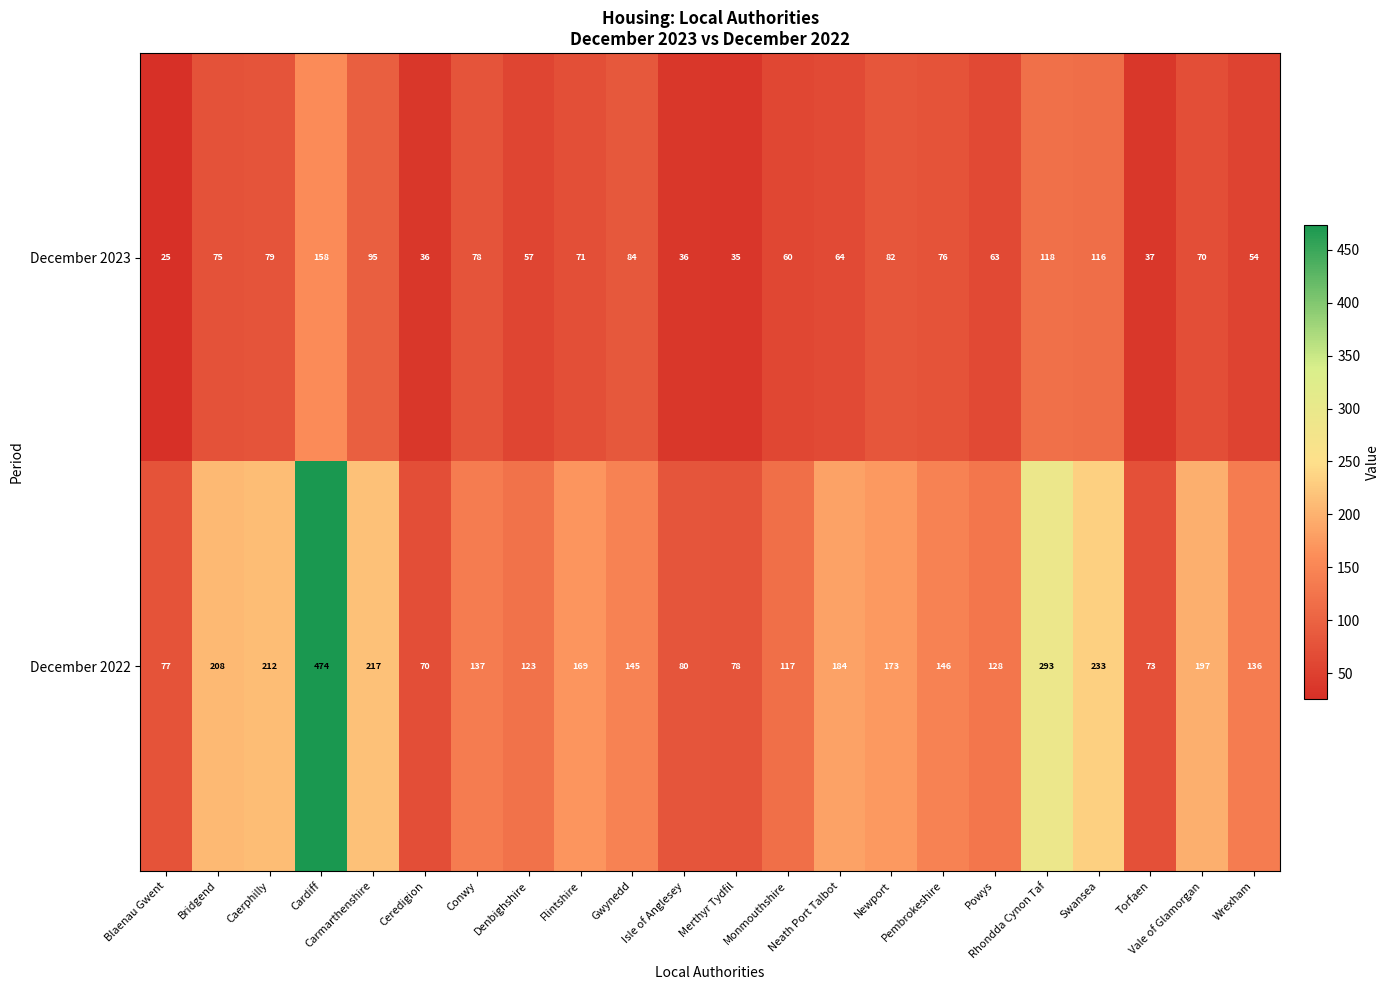

What is the difference between the second highest and second lowest values in the December 2023 series?

83